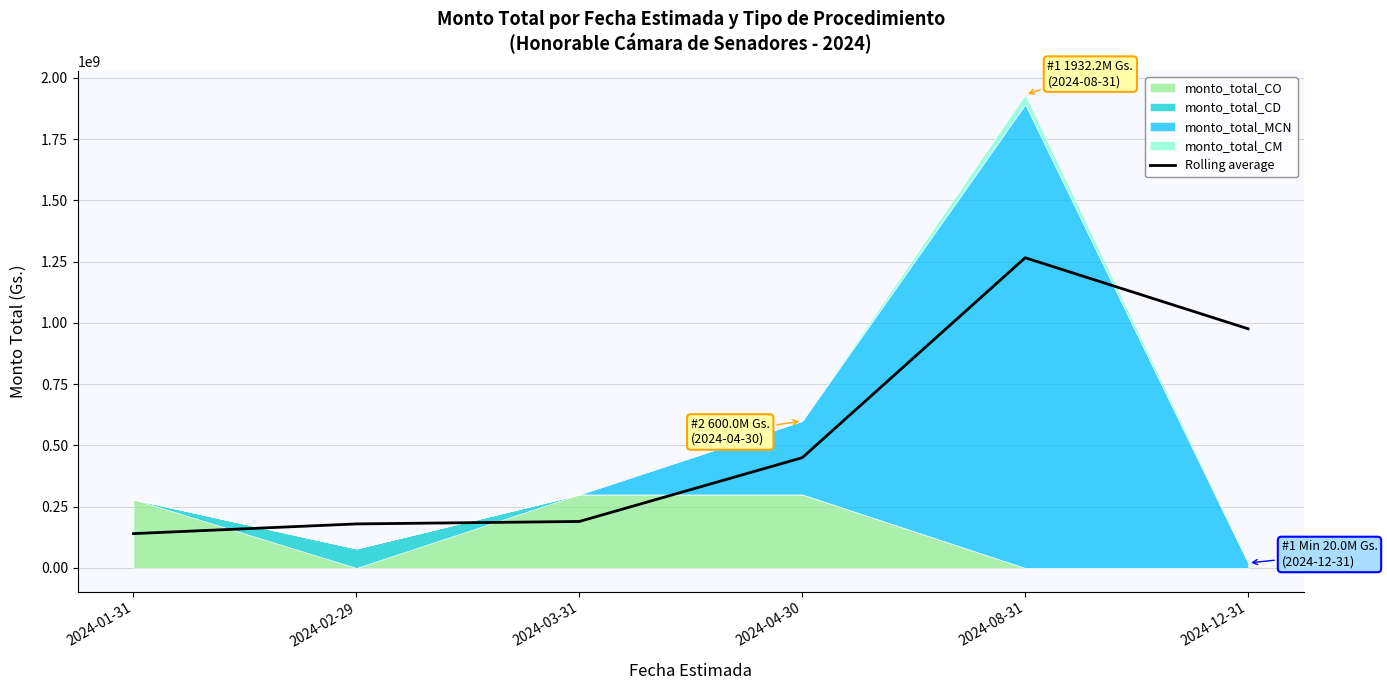

What is the label of the 3rd point from the right?

2024-04-30